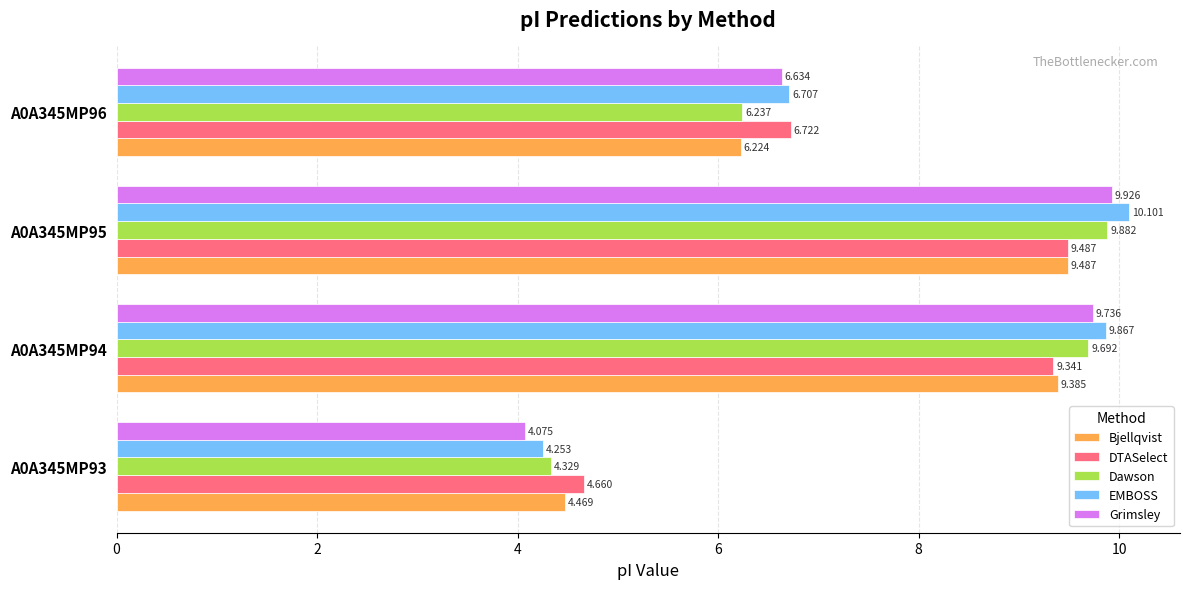

What is the difference between the maximum and minimum values in the Bjellqvist series?

5.0